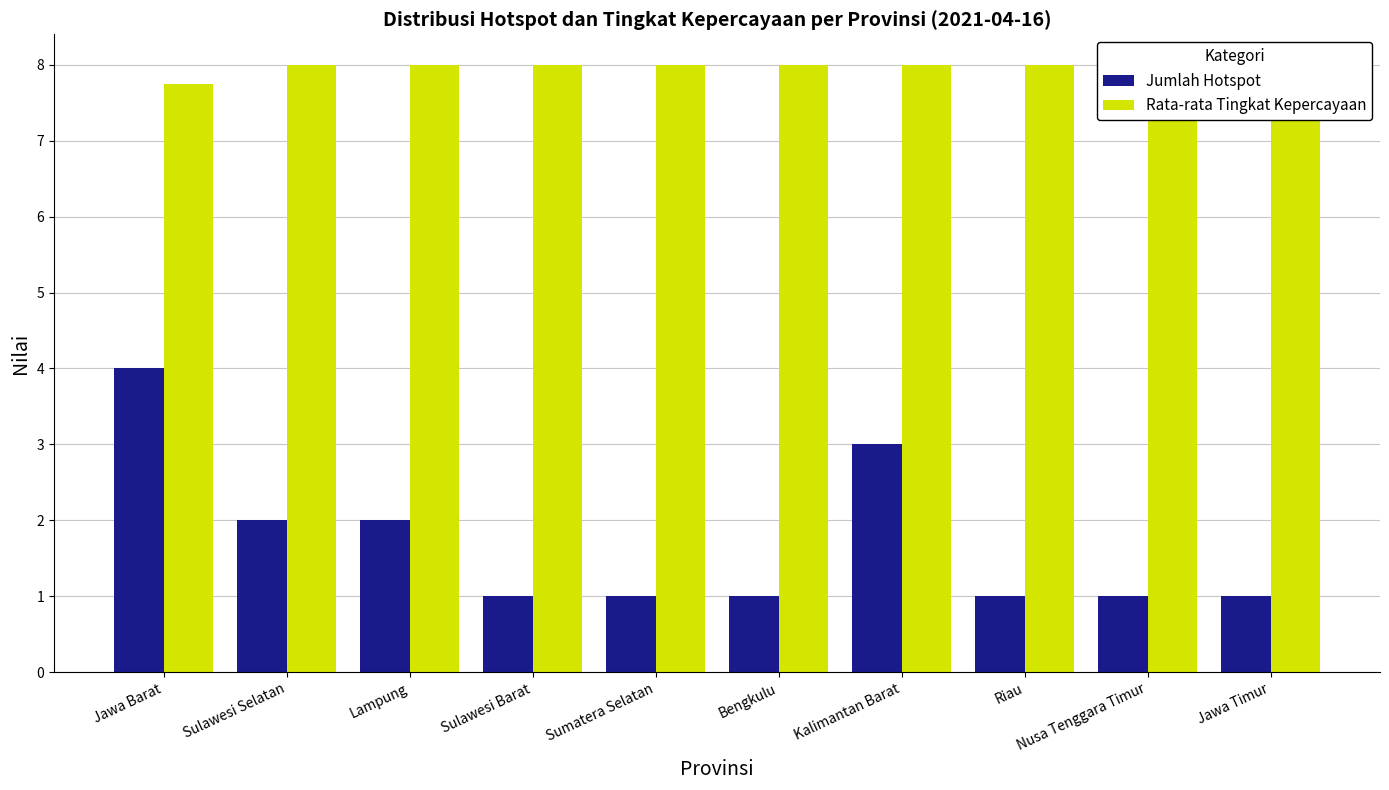

What is the total value across all series at Sulawesi Selatan?

10.0